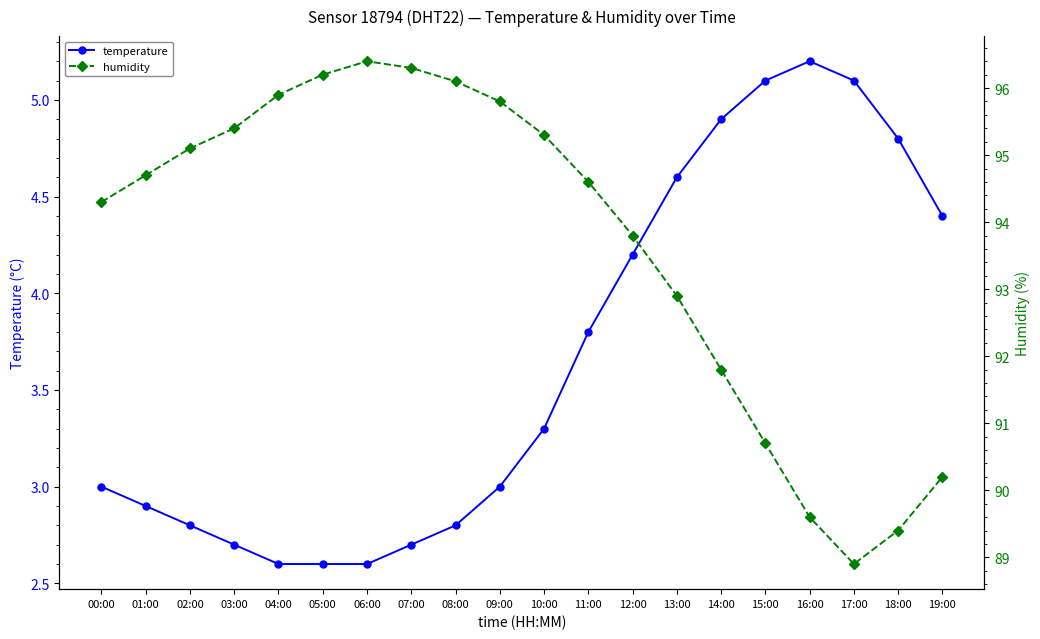

Which label corresponds to the largest value in the chart?

06:00